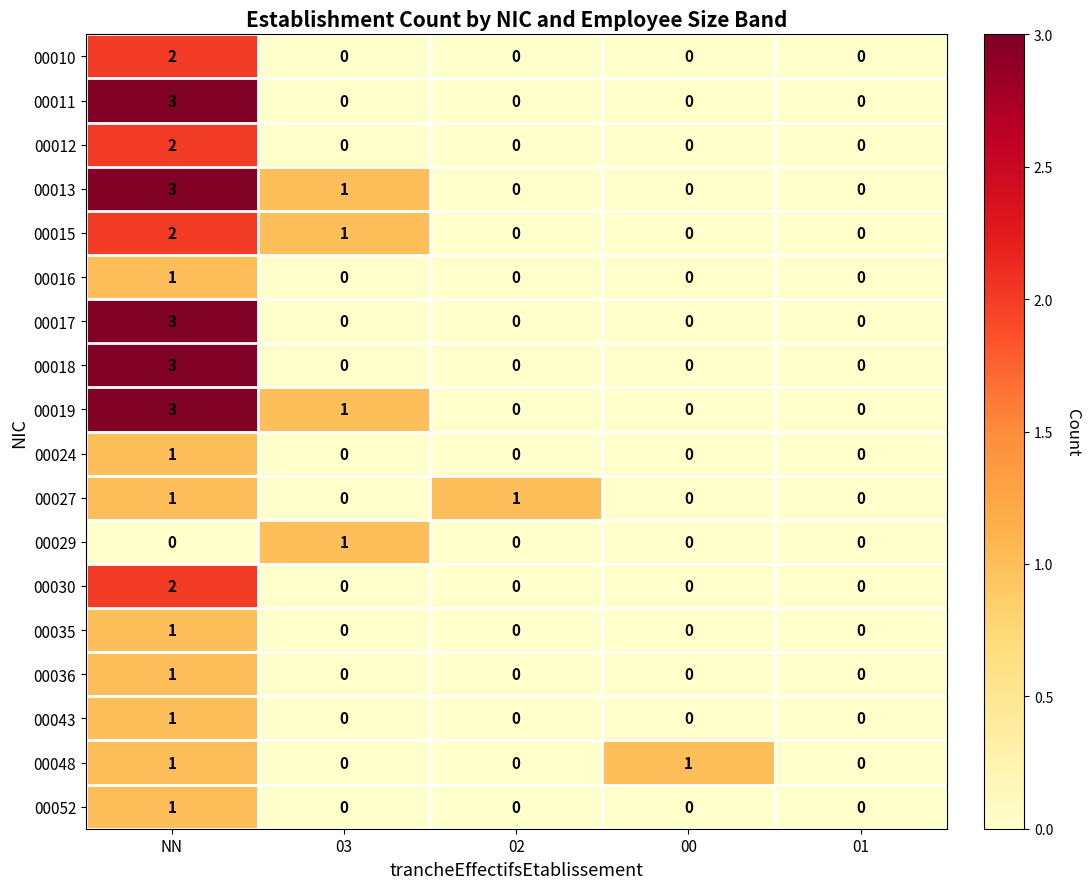

Is the value of 00029 at NN greater than the value of 00018 at NN?

No